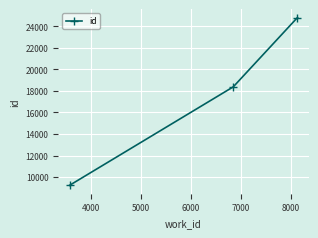

Reading left to right, extract all data points from this chart.

9236	18374	24806